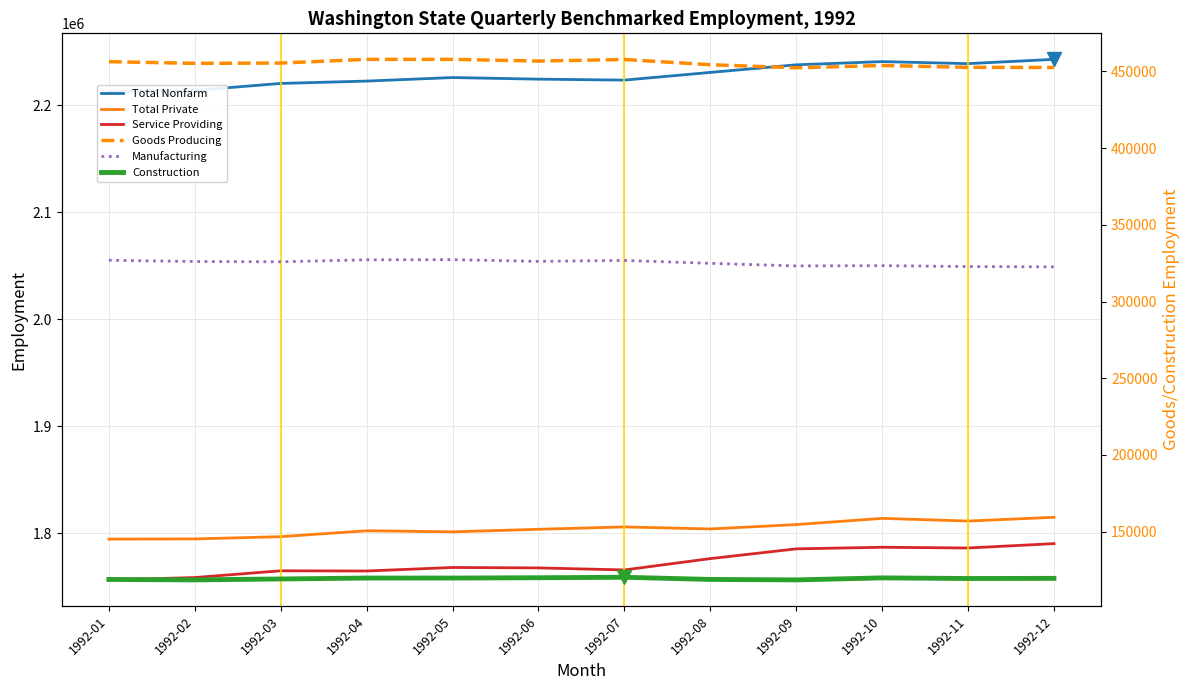

Does the chart display data point markers on the line(s)?

No